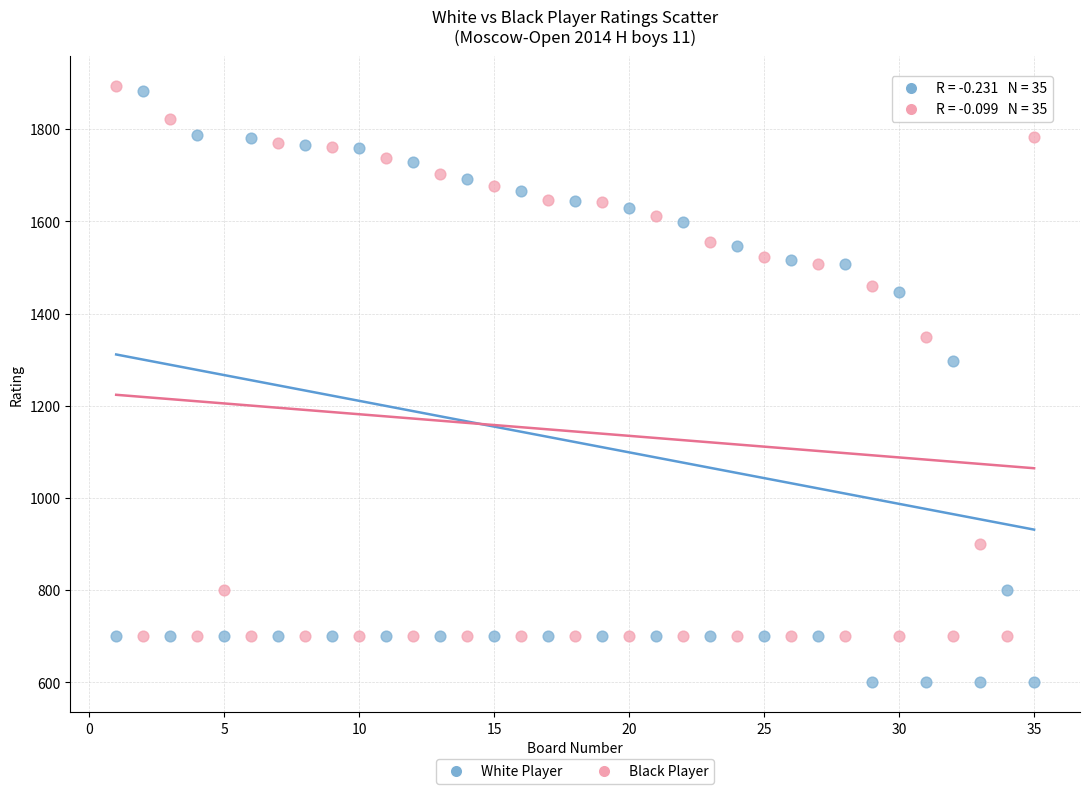

Across all data points, what is the range of X values (max minus min)?

34